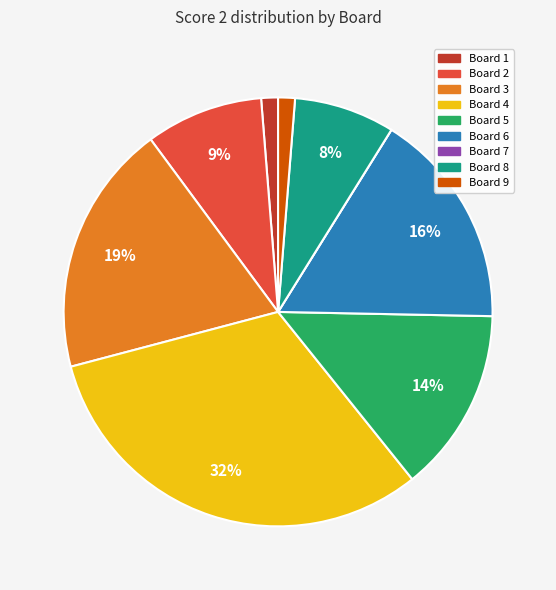

To the nearest percent, what is the combined percentage of Board 3 and Board 9?

20%